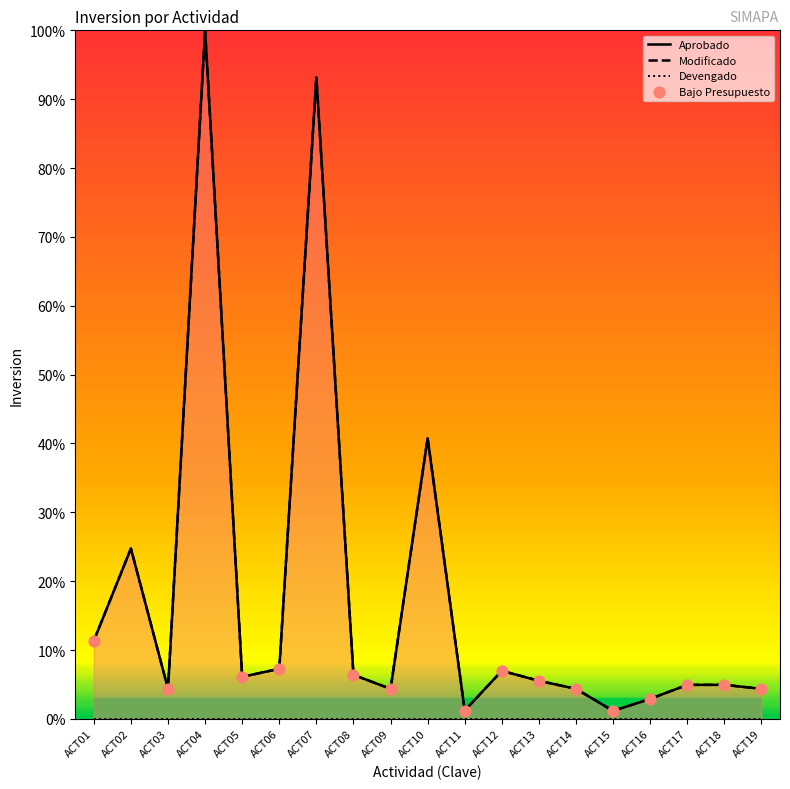

At how many categories does at least one series exceed 9?

5